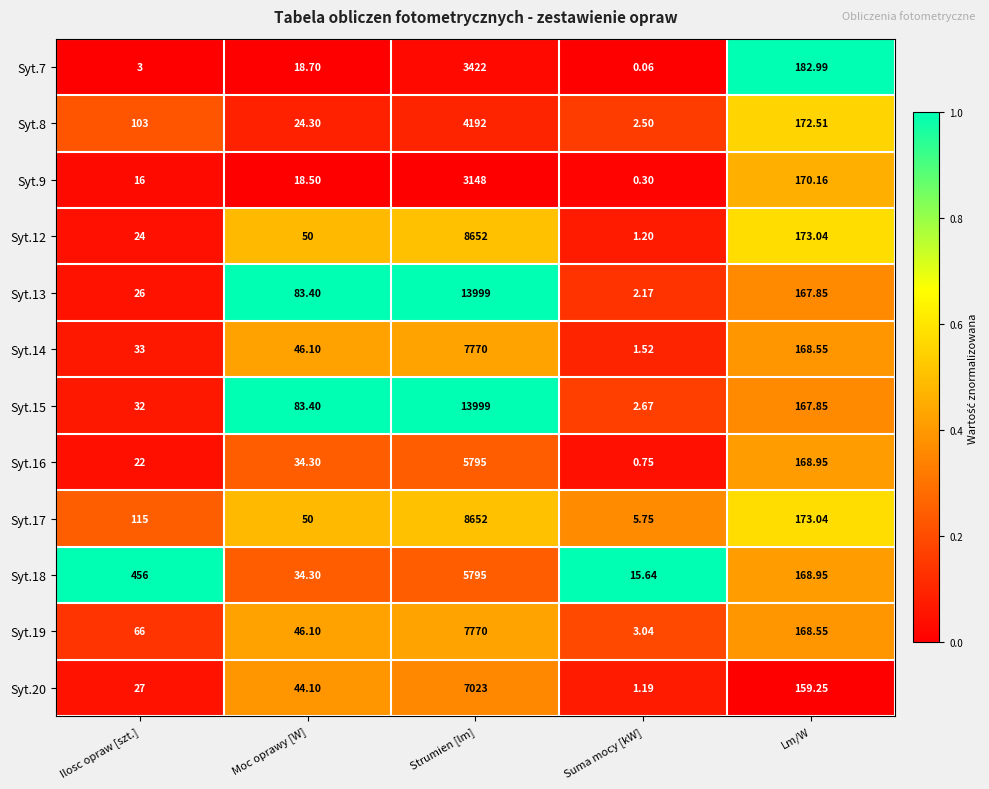

At which label does Syt.8 reach its peak?

Strumien [lm]